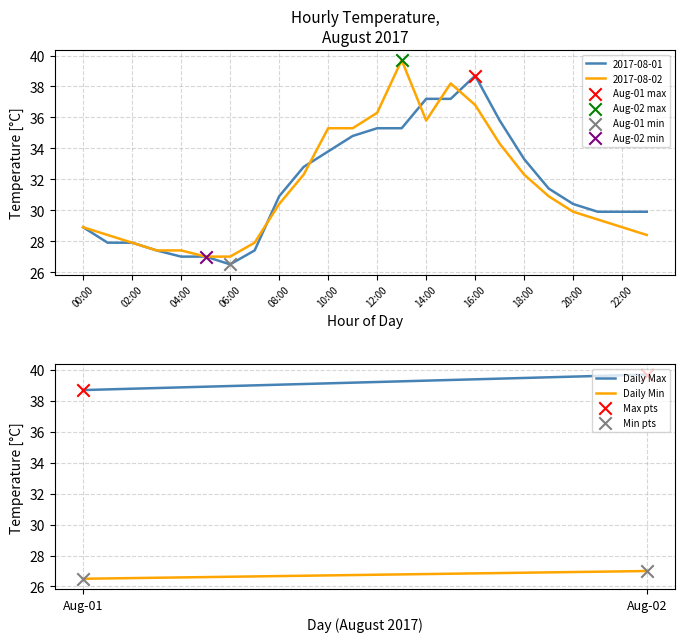

Which series has the largest Y range (max minus min)?

Daily Max